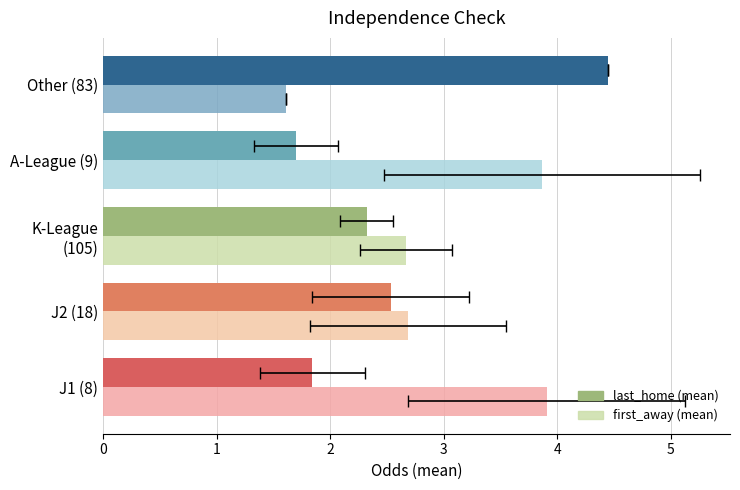

What are all the series names shown in the legend?

last_home, first_away